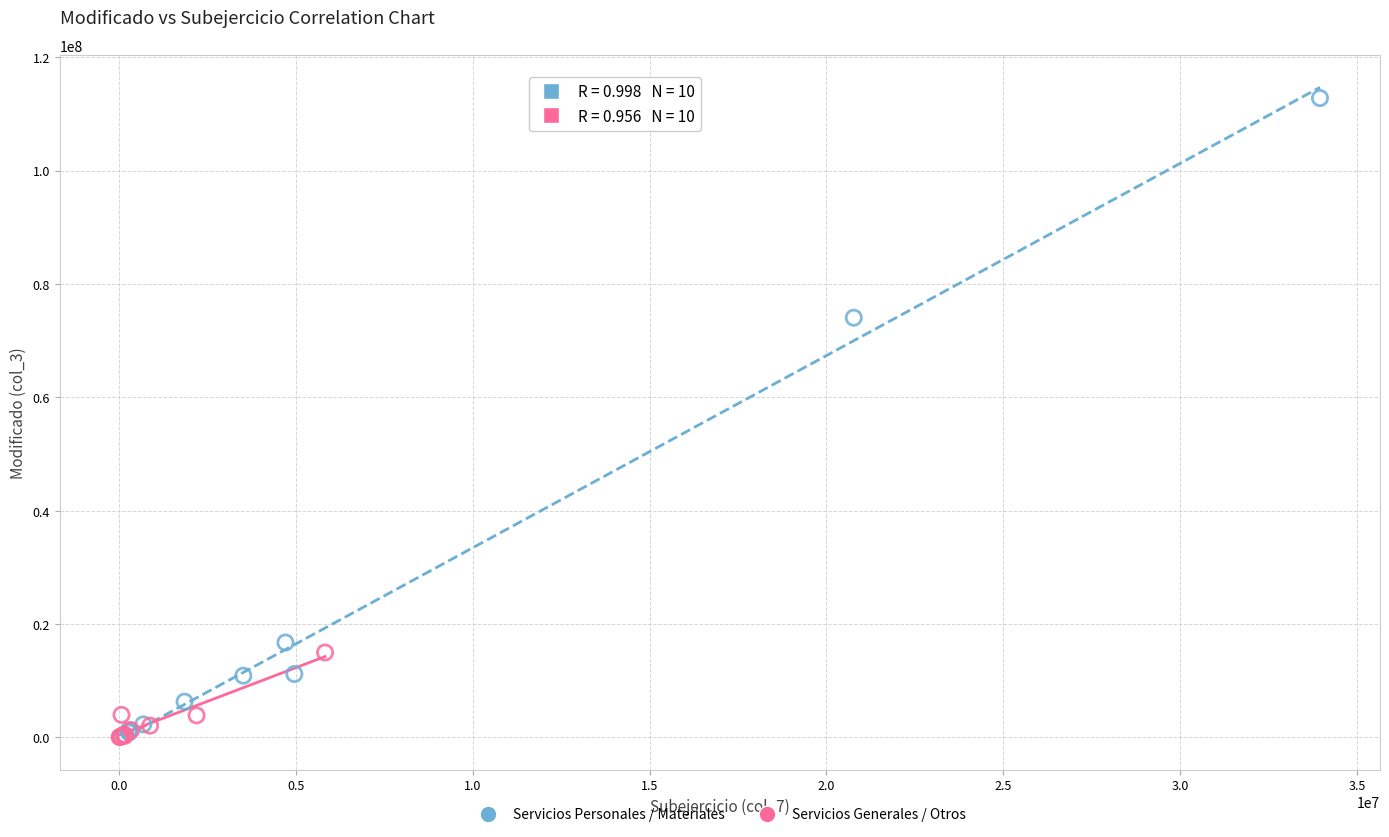

Which series reaches the maximum Y coordinate?

Servicios Personales / Materiales